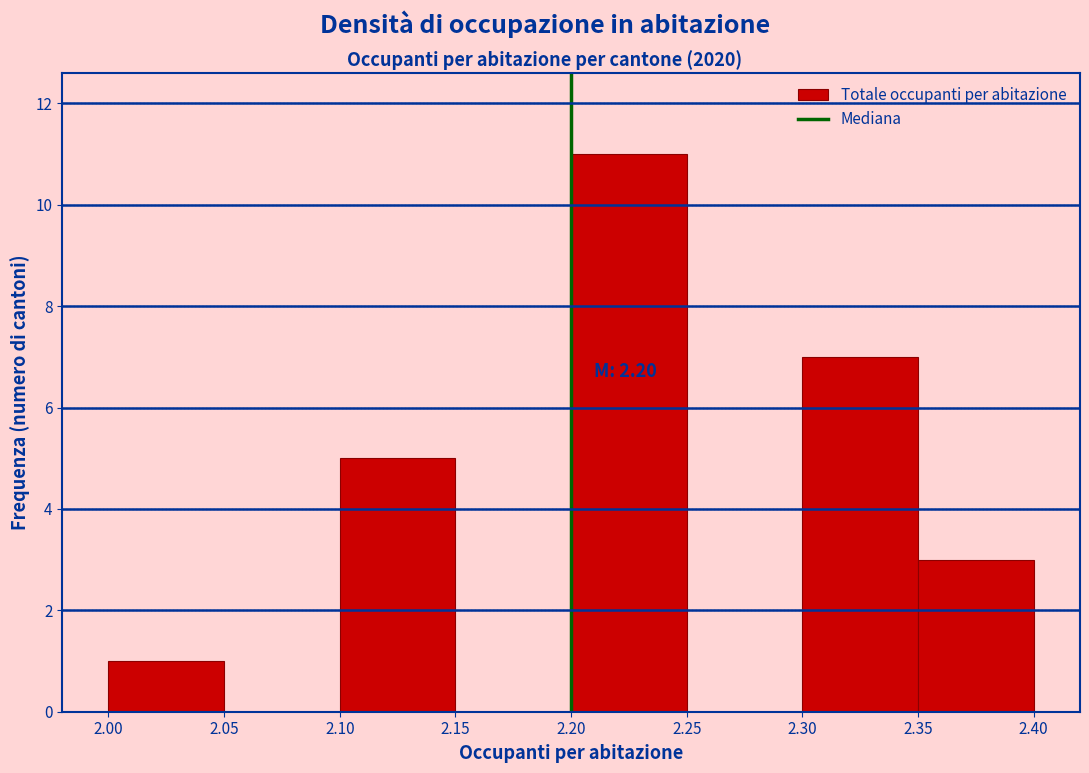

Which range on the x-axis has the tallest bar?

2.20 to 2.25